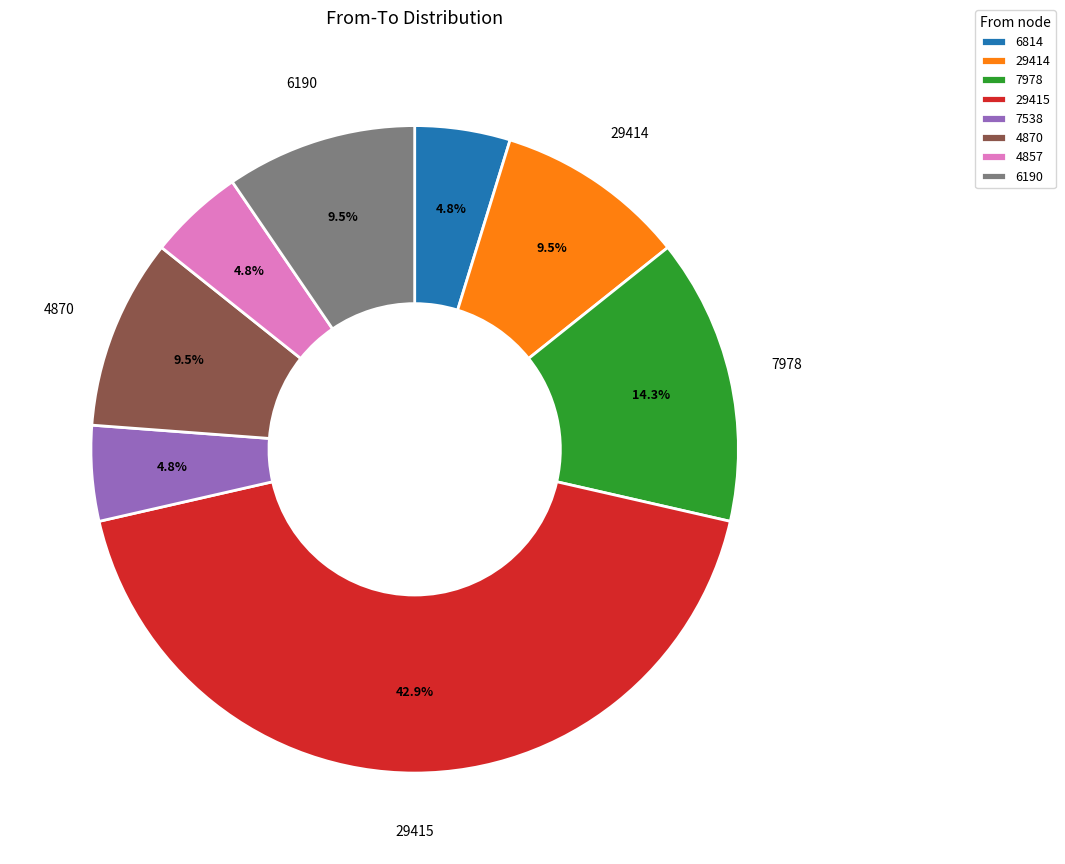

What percentage is NOT represented by 4870?

90.5%